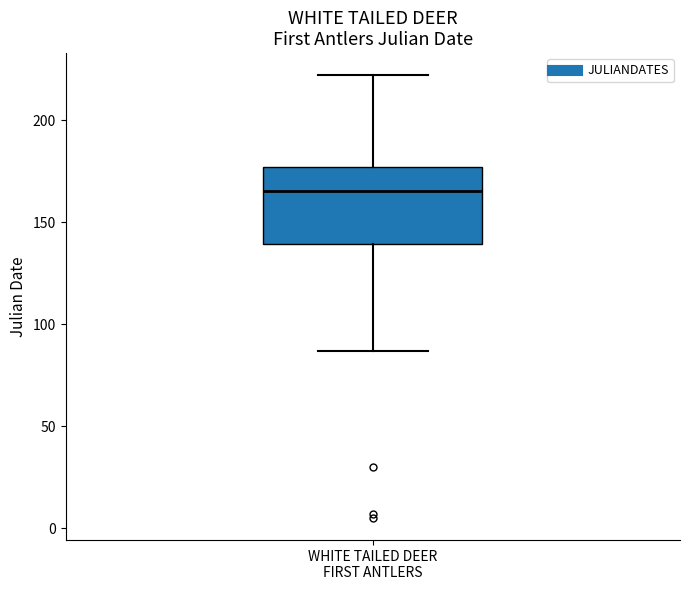

Read this box plot against the y-axis: the position of the median line, the range covered by the box, and the ends of both whiskers. The values are not printed on the chart, so give them approximately, as read against the axis.

median 165, box 140 to 175, whiskers 85 to 220